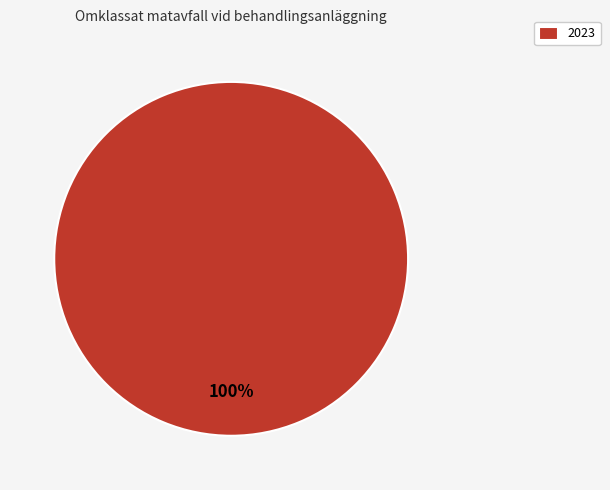

Does any single category account for the majority?

Yes